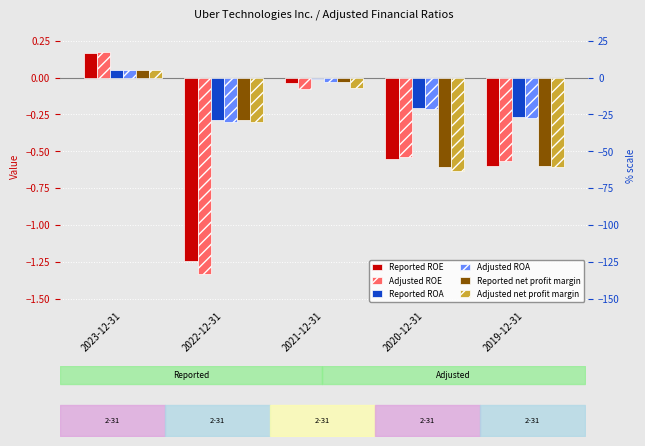

Between 2021-12-31 and 2023-12-31, which is larger?

2023-12-31